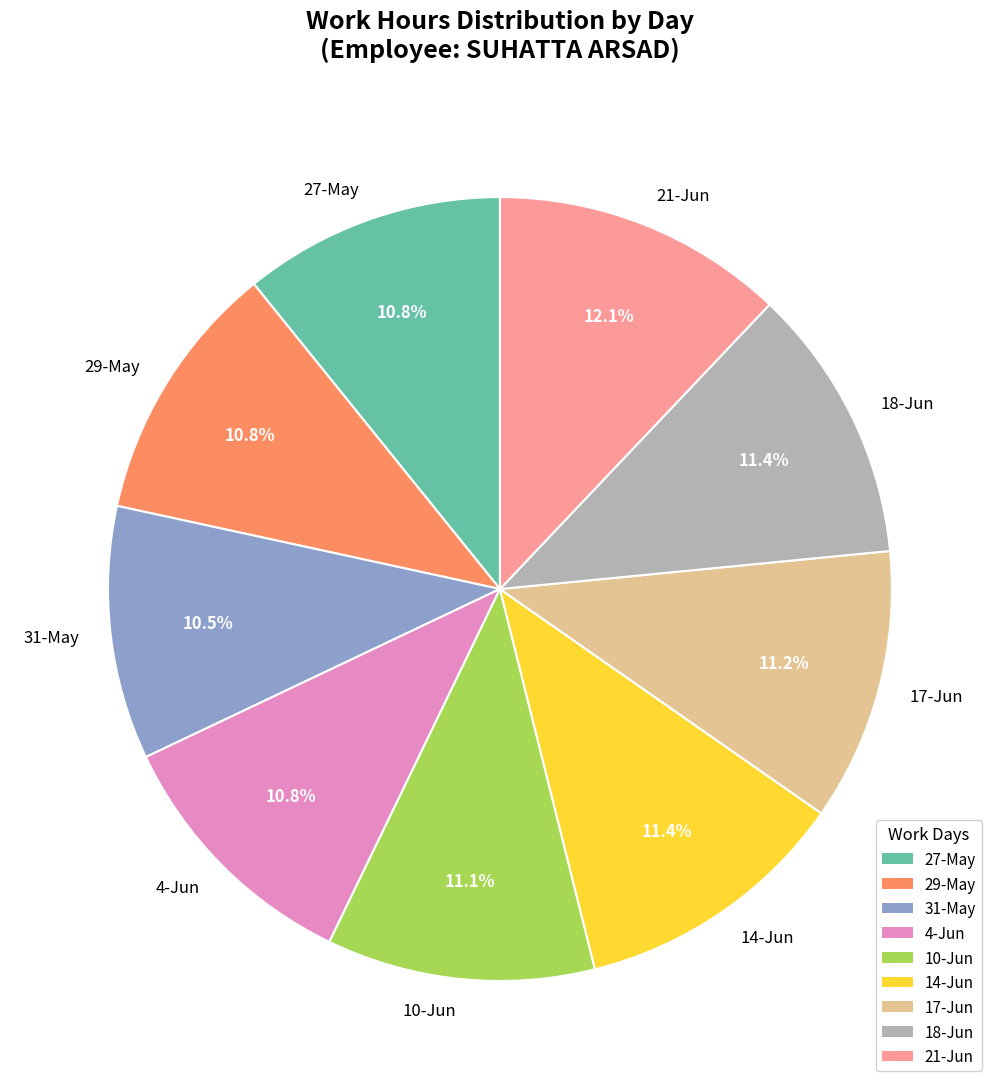

True or false: 17-Jun accounts for 11% of the total.

True